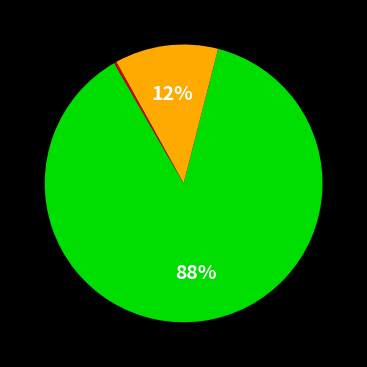

To the nearest percent, what is the average slice percentage?

33%